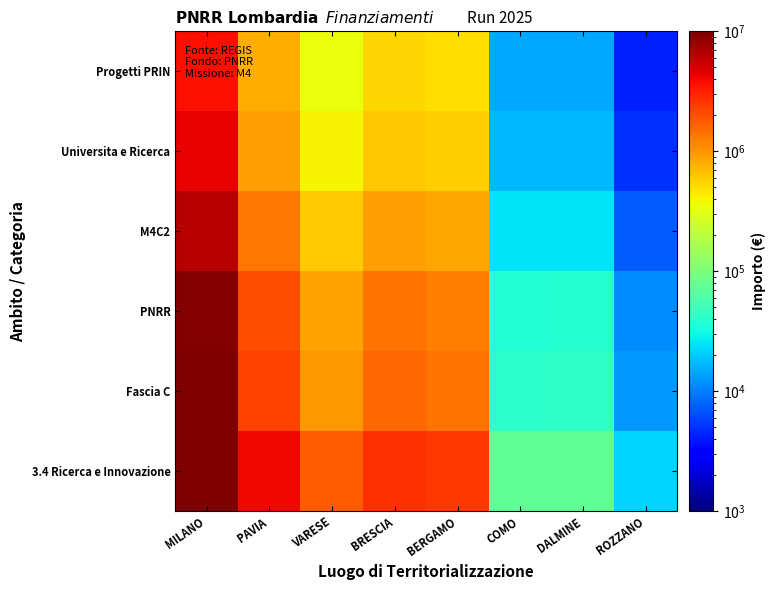

Between MILANO and BERGAMO, which is larger?

MILANO